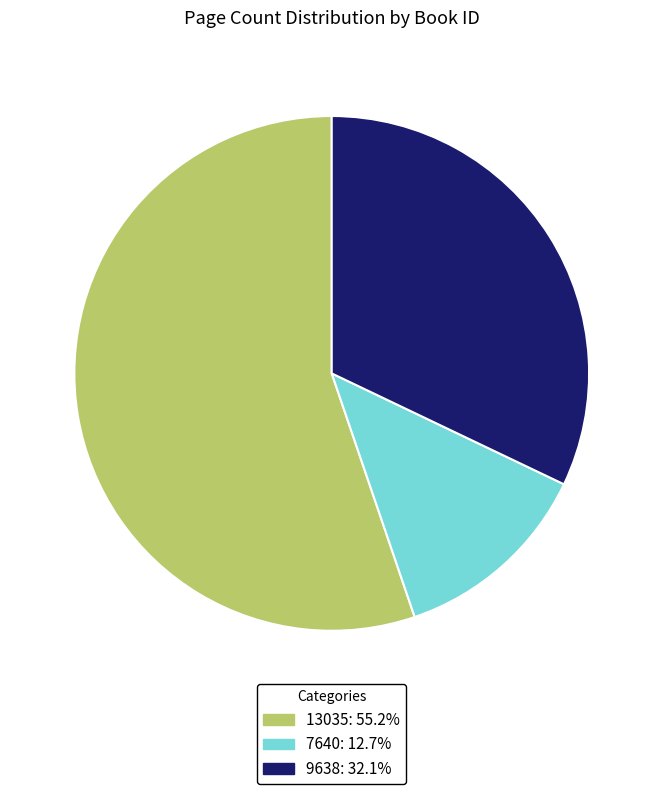

Is the sum of 13035: 55.2% and 7640: 12.7% greater than half?

Yes